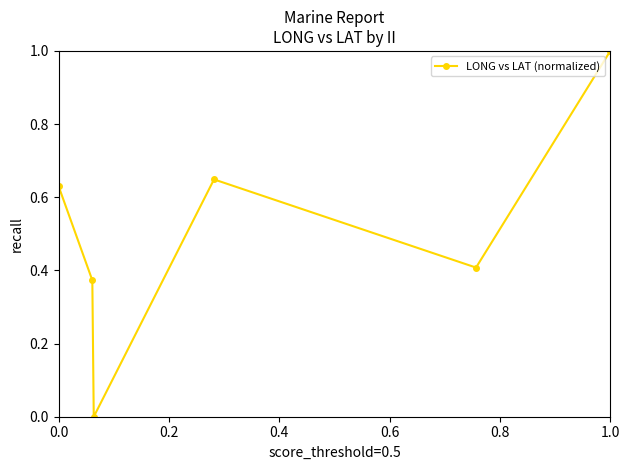

True or false: the data has more than 2 interior local peaks.

False